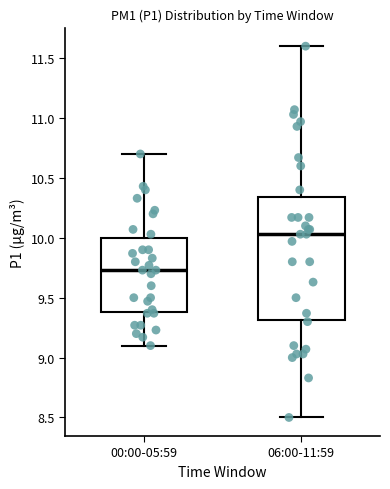

Which box has the highest median line?

06:00-11:59